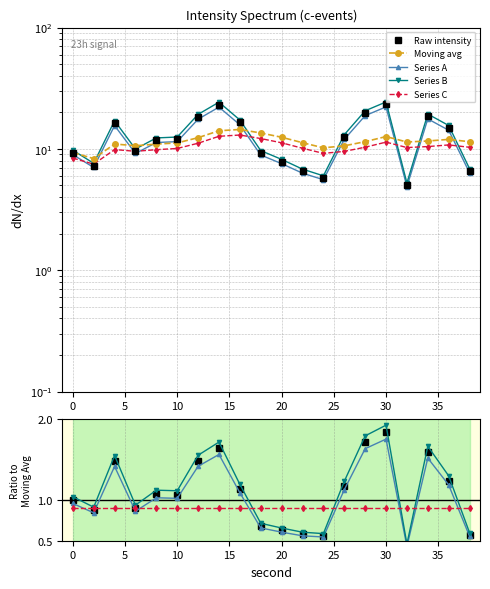

True or false: Moving avg has more than 2 points higher than both neighbors.

True